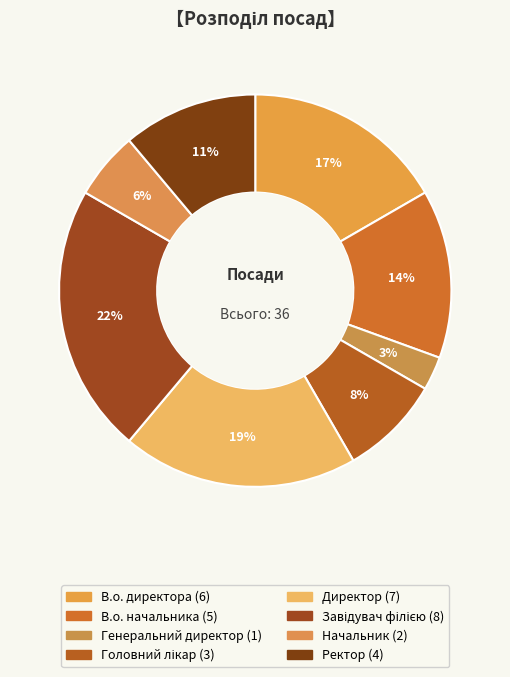

Between Головний лікар and В.о. начальника, which is larger?

В.о. начальника